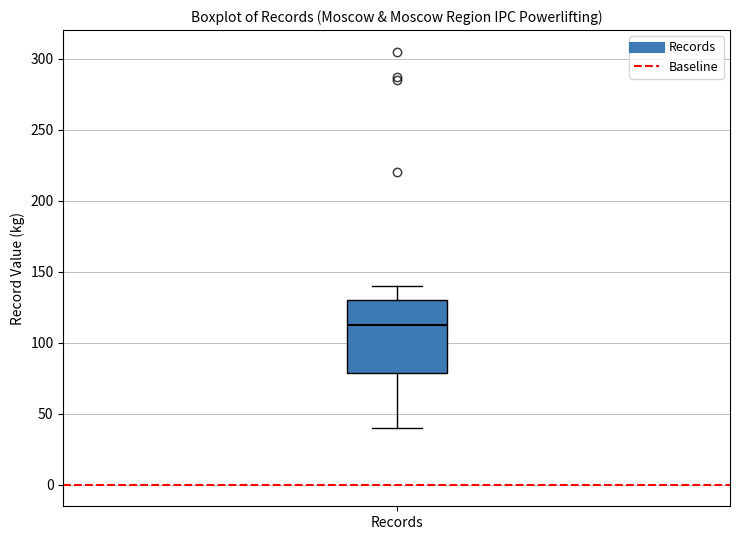

Where does the upper whisker of the box for Records end on the y-axis? The values are not printed on the chart, so give them approximately, as read against the axis.

140